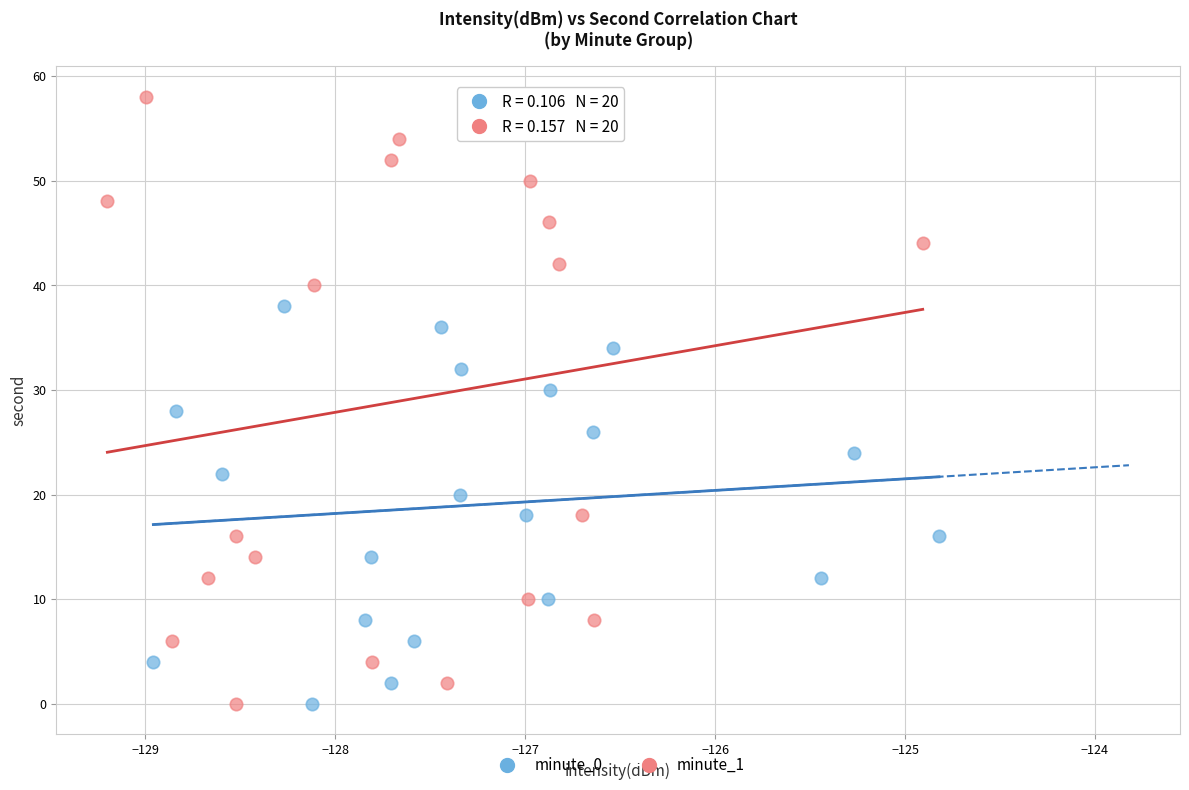

Which series has the widest spread of Y values?

minute_1